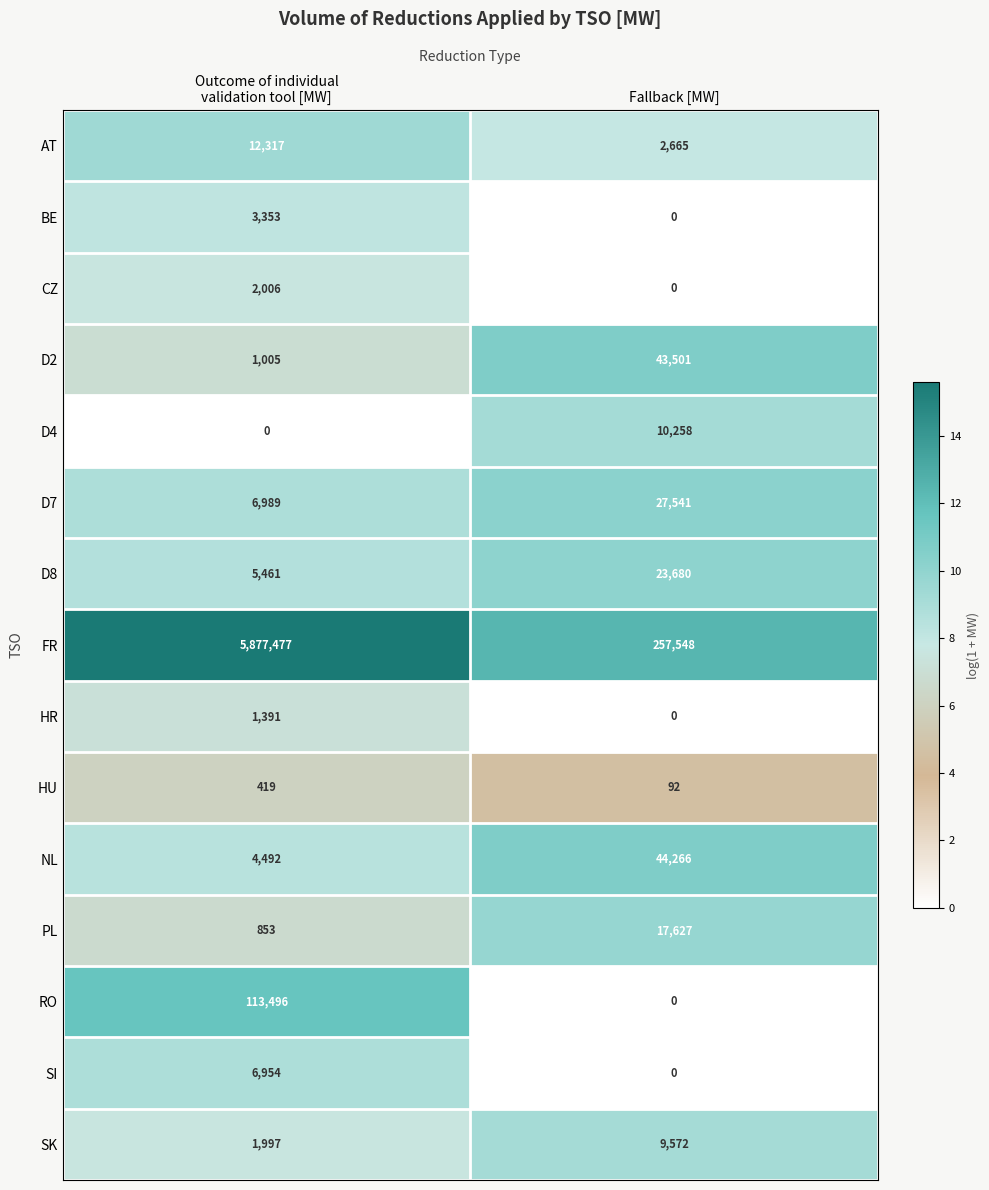

The value of AT at Fallback [MW] is 4718. True or false?

False